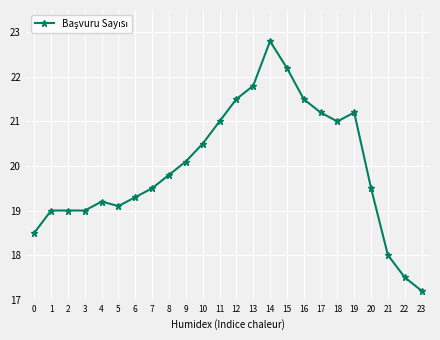

Reading left to right, what are all the values shown in this chart?

18.5	19.0	19.0	19.0	19.2	19.1	19.3	19.5	19.8	20.1	20.5	21.0	21.5	21.8	22.8	22.2	21.5	21.2	21.0	21.2	19.5	18.0	17.5	17.2